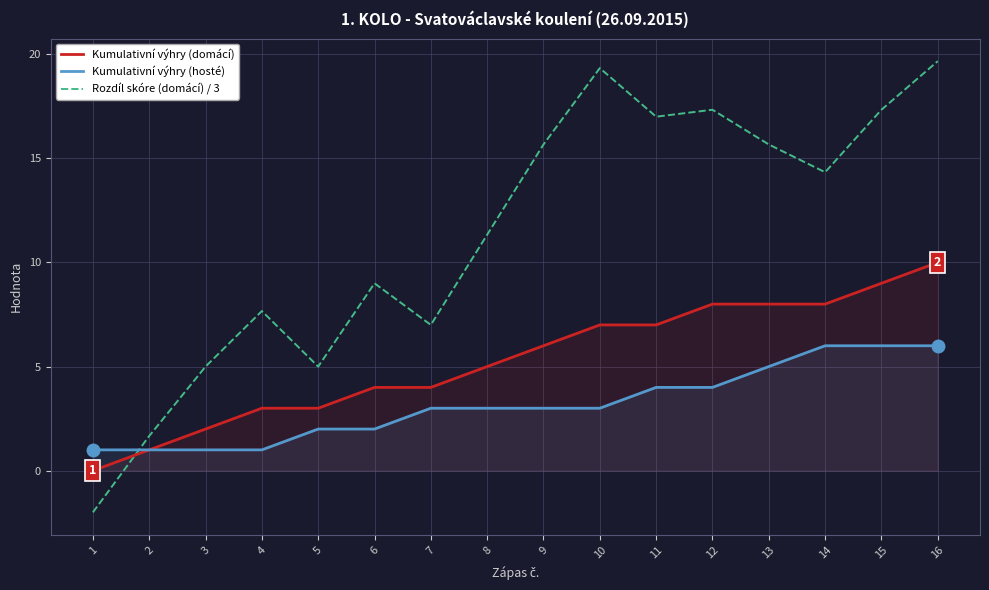

The value of Kumulativní výhry (hosté) at 14 is 9.1. True or false?

False